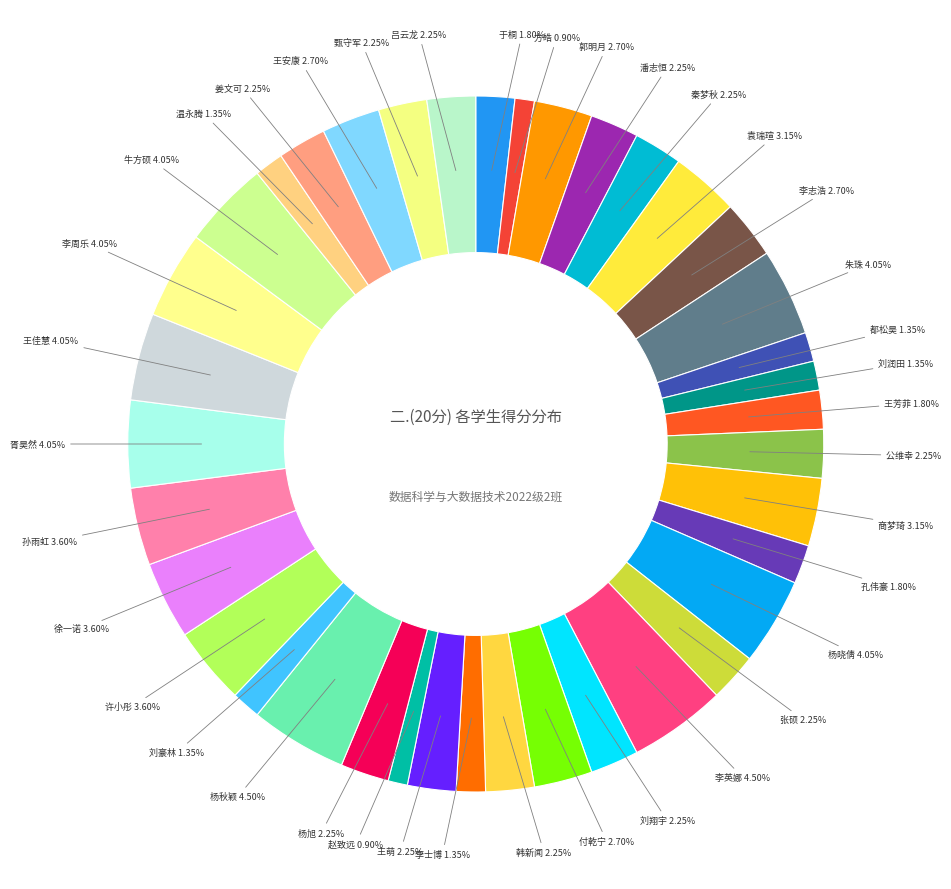

Count the number of slices in the pie.

38